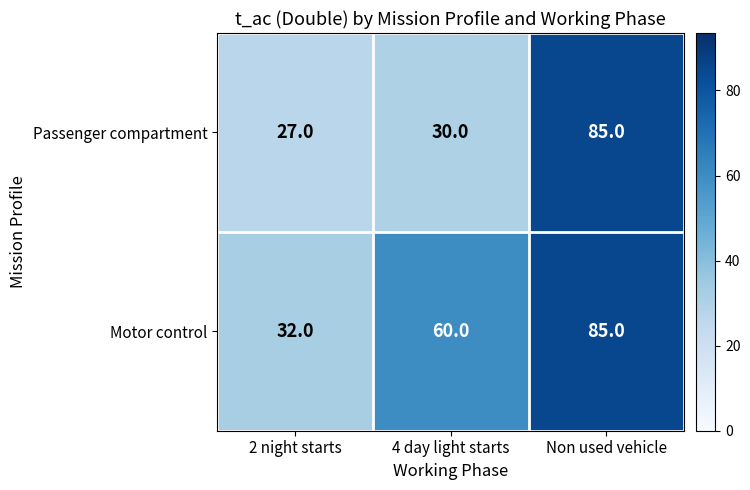

Which series changed the most between 2 night starts and Non used vehicle?

Passenger compartment